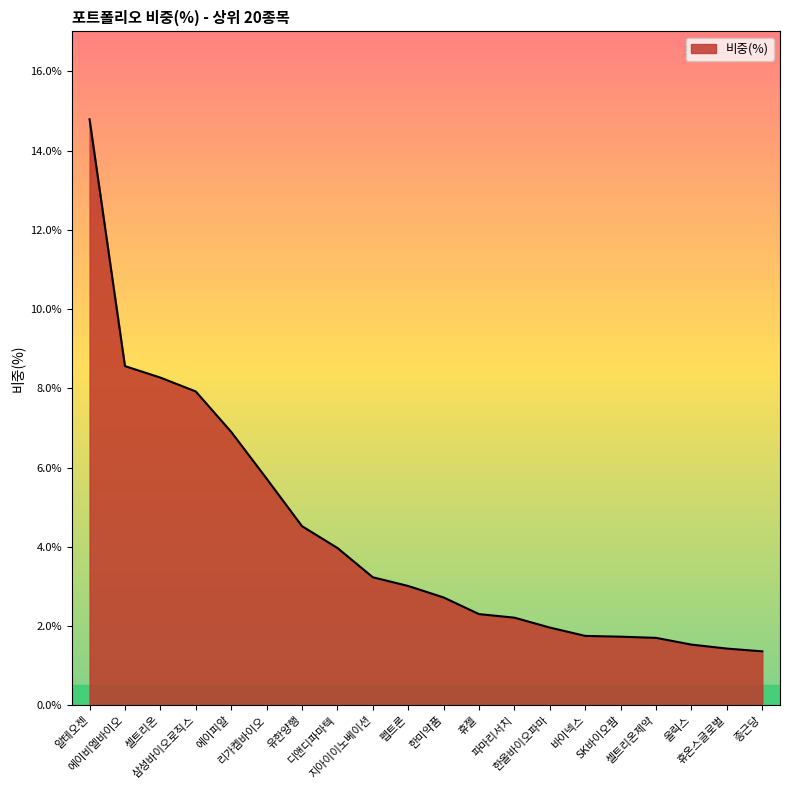

What is the minimum value shown in the chart?

1.4